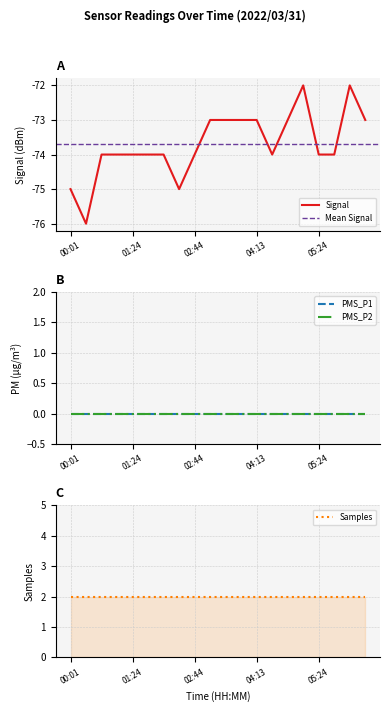

What is the value of the Samples point at the 16th from the left?

2